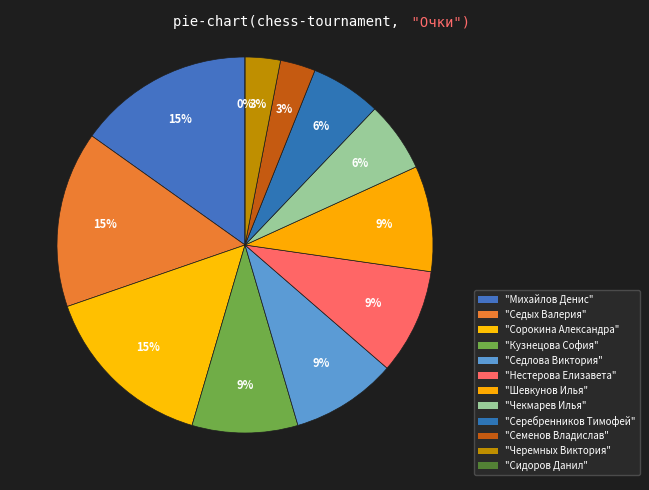

Is it true that Сорокина Александра is 15% of the pie?

True